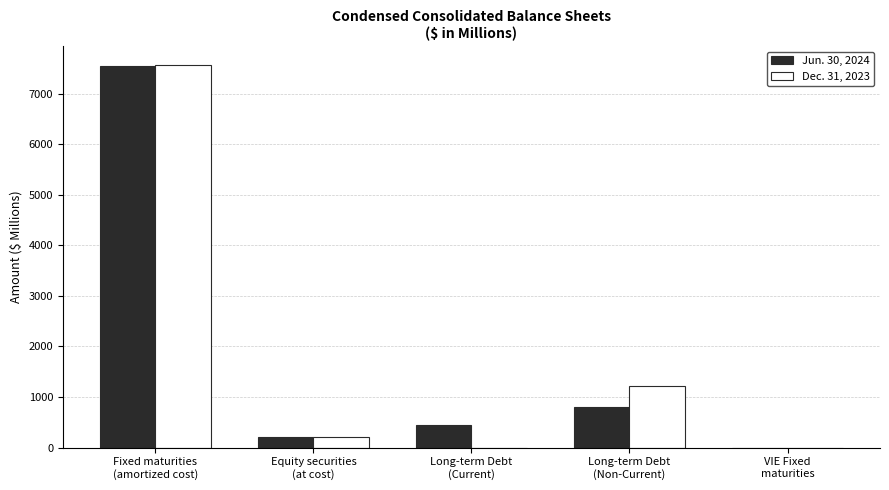

How many distinct data groups are displayed?

2